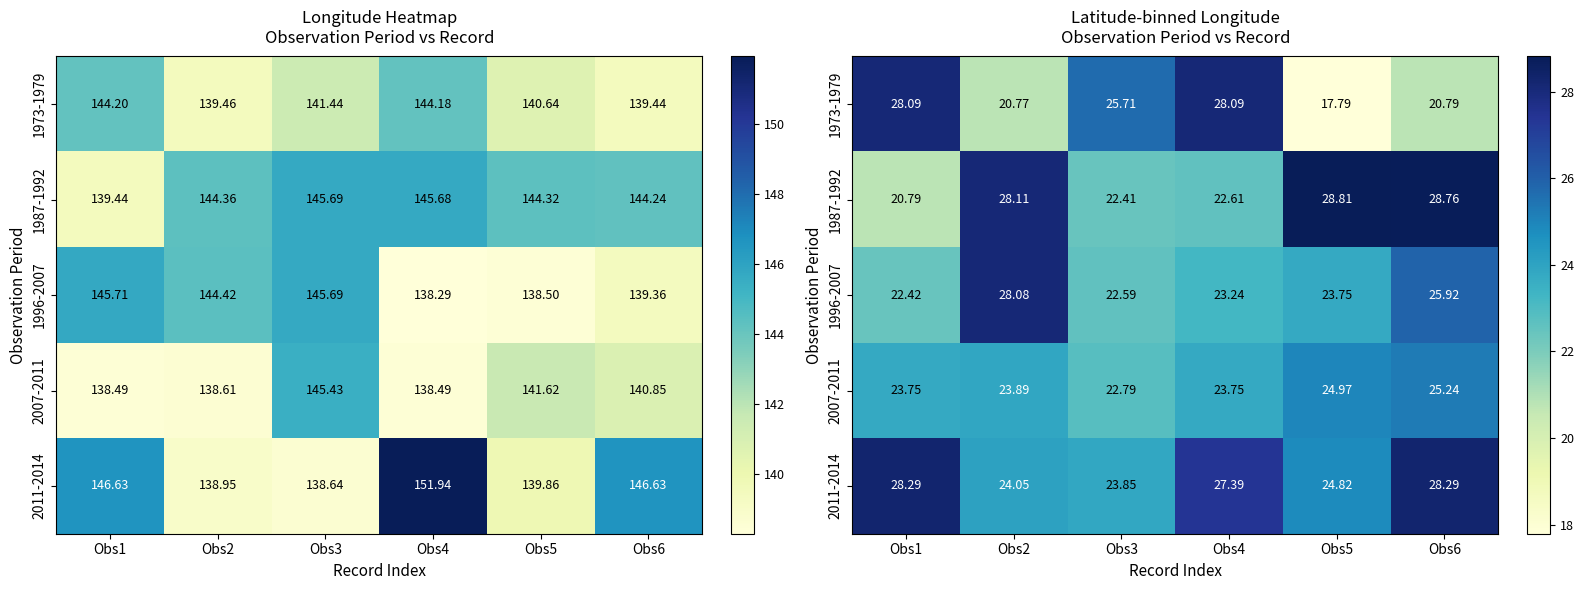

Is the value of 2007-2011 at Obs2 greater than the value of 2011-2014 at Obs4?

No